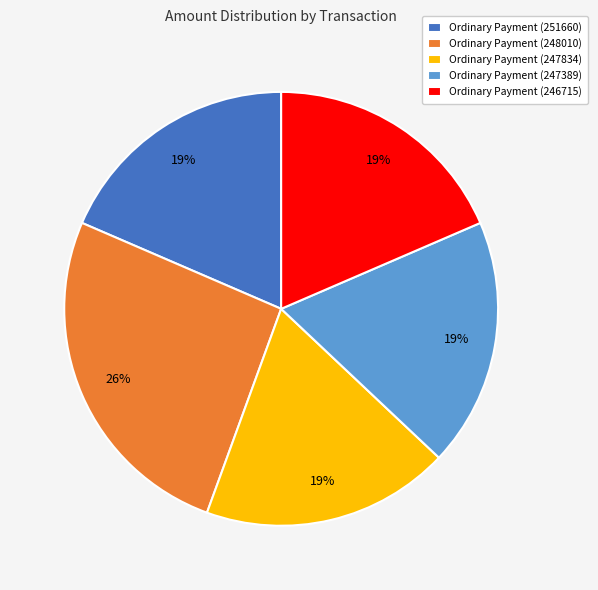

What is the largest slice in the pie chart?

Ordinary Payment (248010)